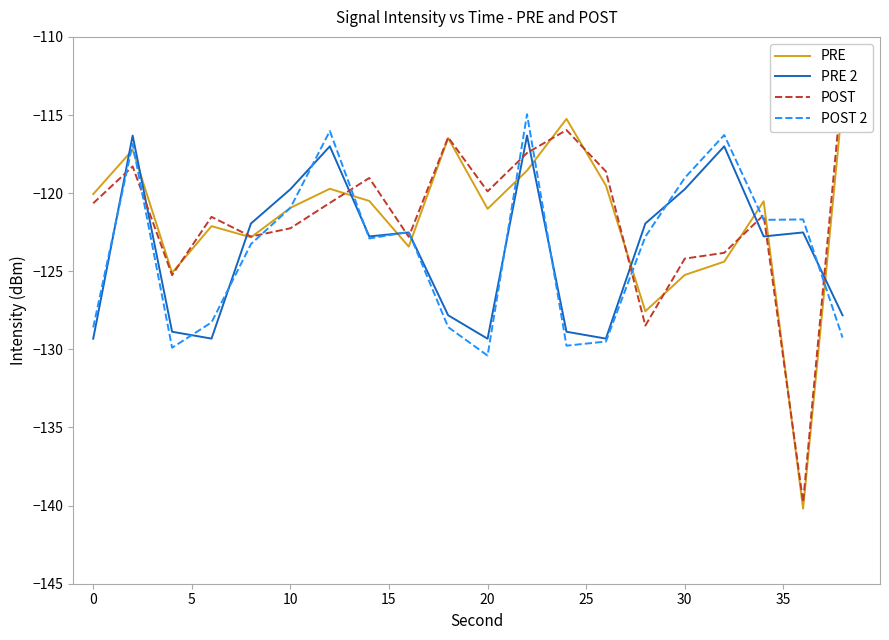

Is the value of PRE at 10 greater than the value of POST 2 at 15?

Yes